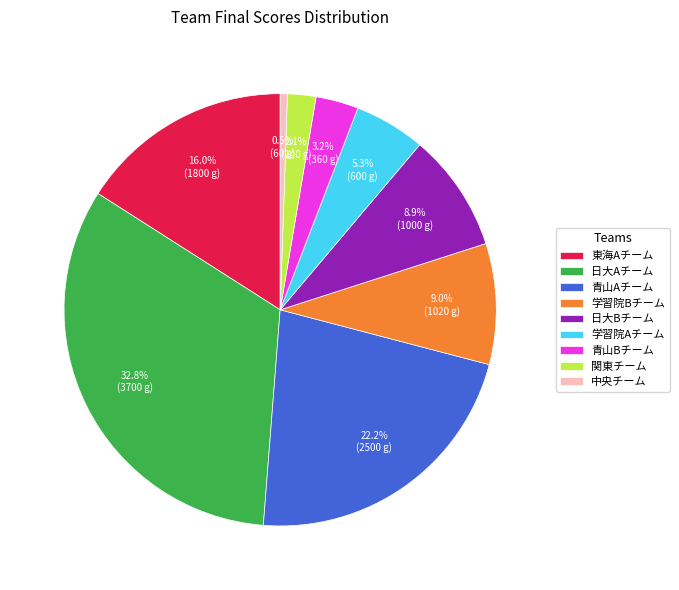

Which slice is the smallest?

中央チーム